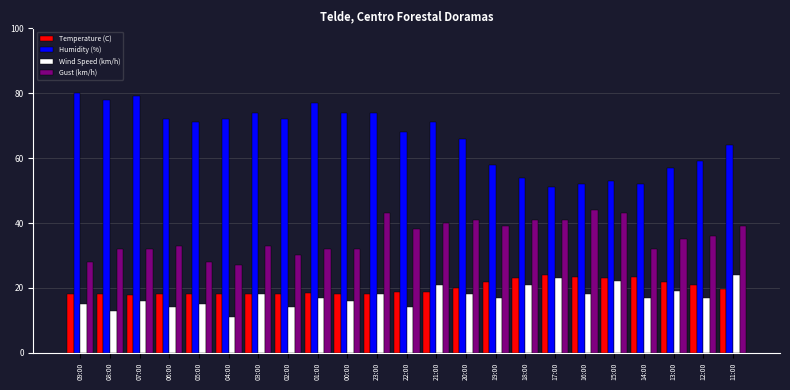

Which series has the largest total across all categories?

Humidity (%)